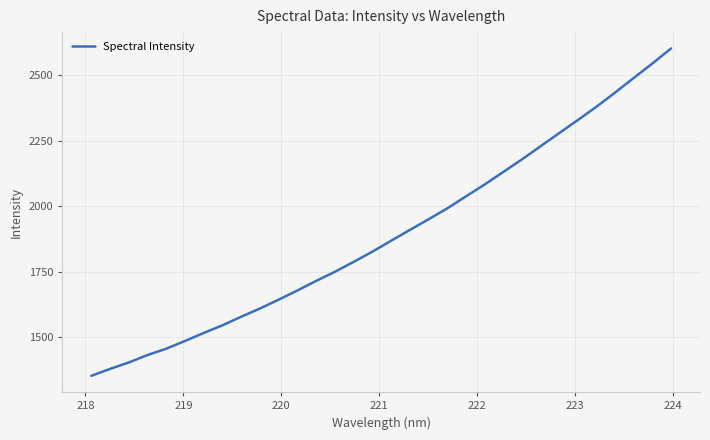

What is the difference between the maximum and minimum values?

1250.3